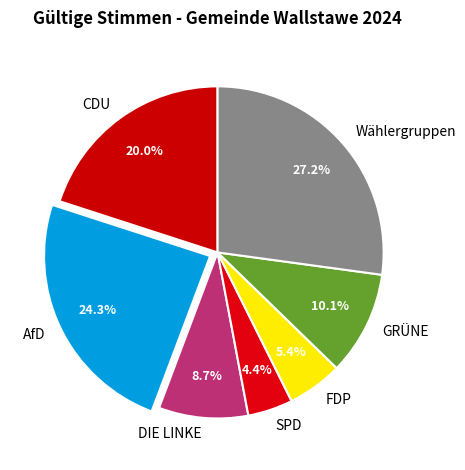

Is it true that AfD is 32% of the pie?

False